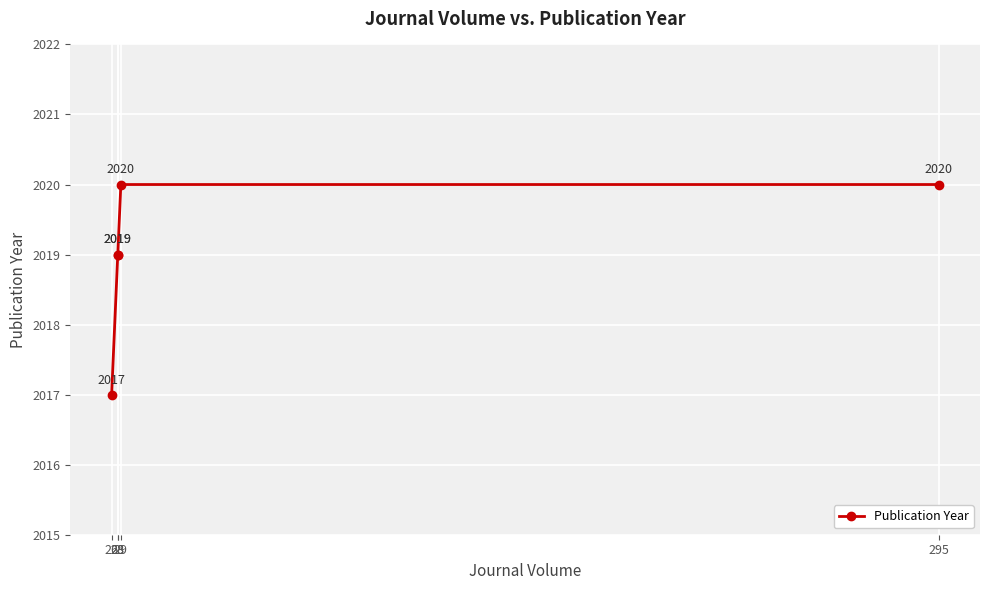

Which has a higher value, 26 or 29?

29